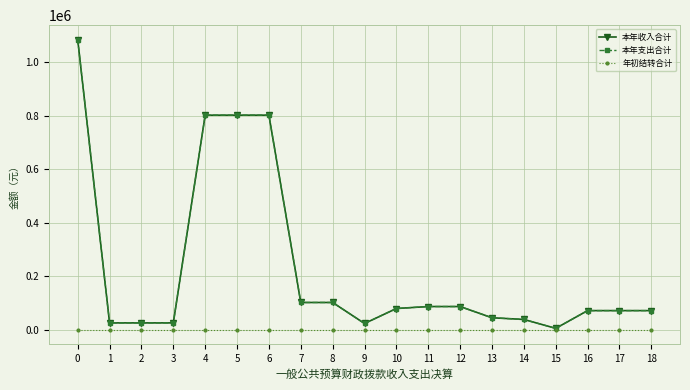

Between 1 and 18, which series saw the biggest shift?

本年收入合计